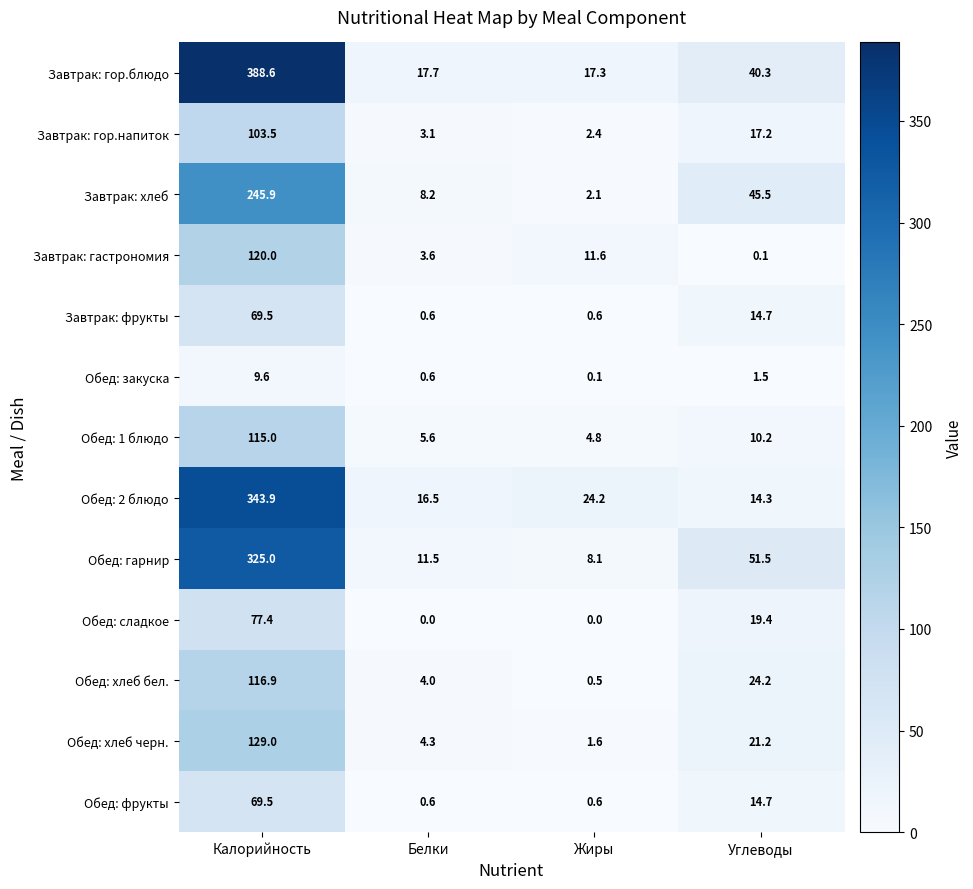

At which category is the sum across all series the highest?

Калорийность